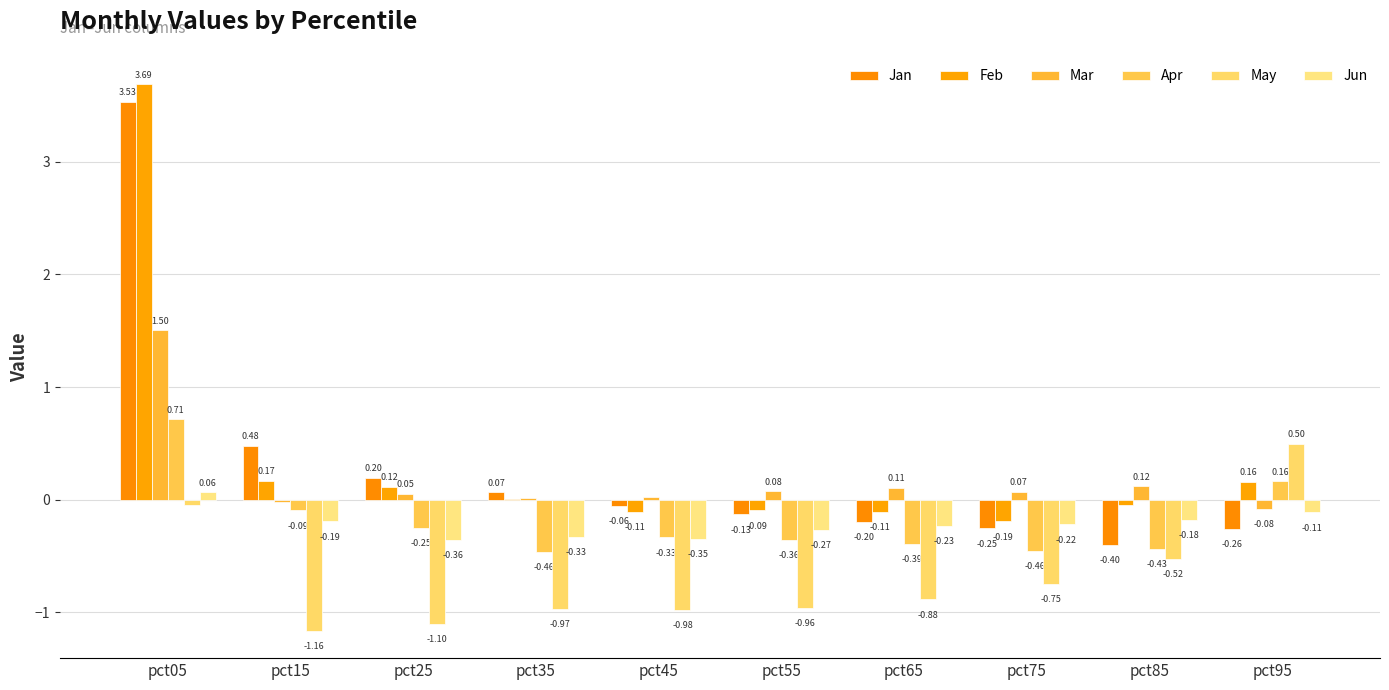

How many data points in May are above 0?

1